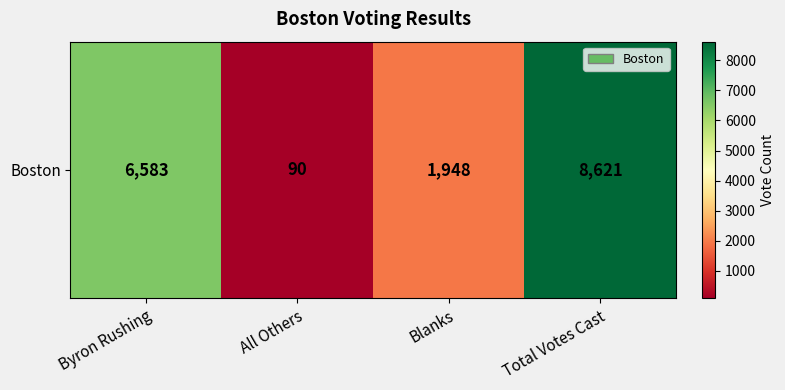

How many data points are less than 6583?

2